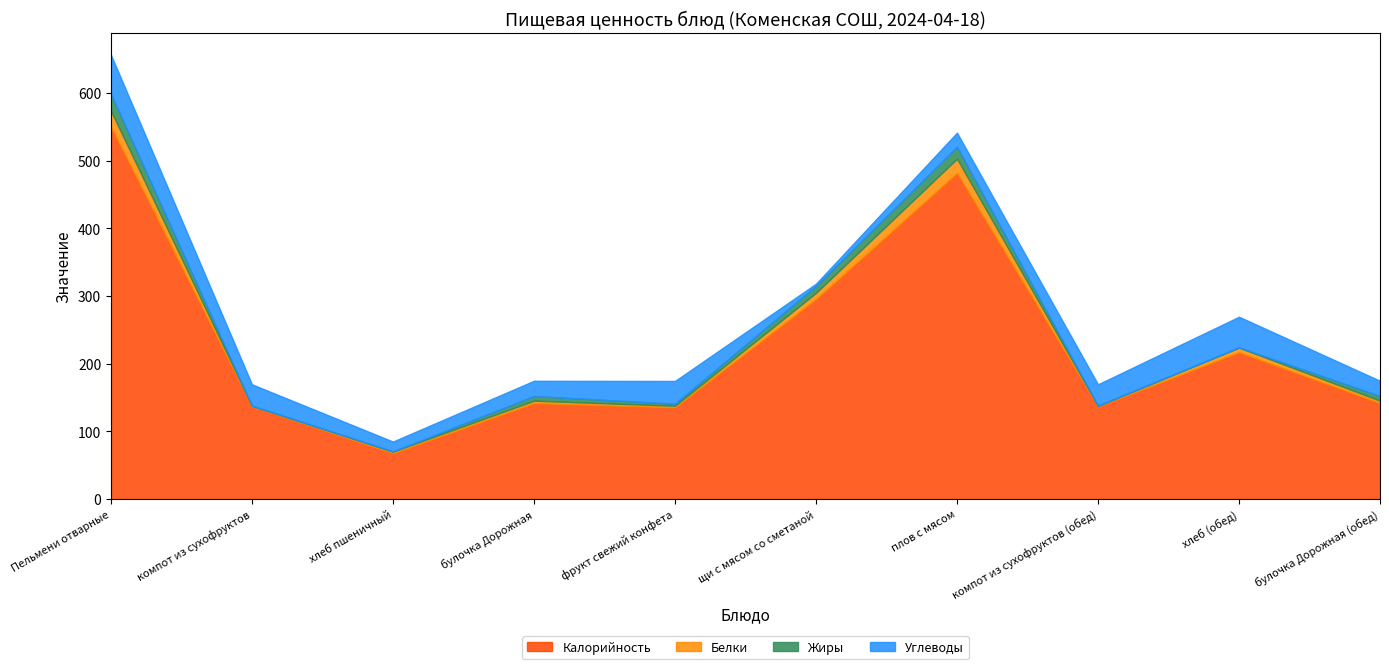

What is the difference between the Углеводы values at булочка Дорожная and фрукт свежий конфета?

11.1